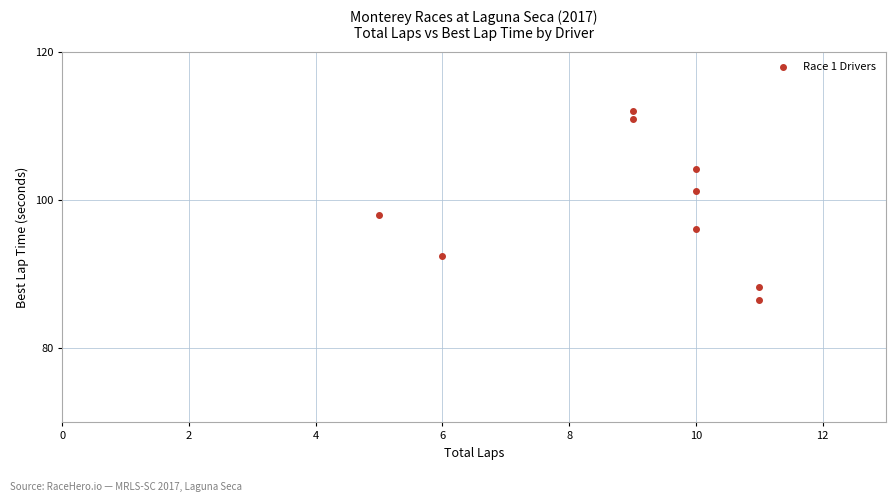

What Y value in the scatter plot is closest to 99?

98.0